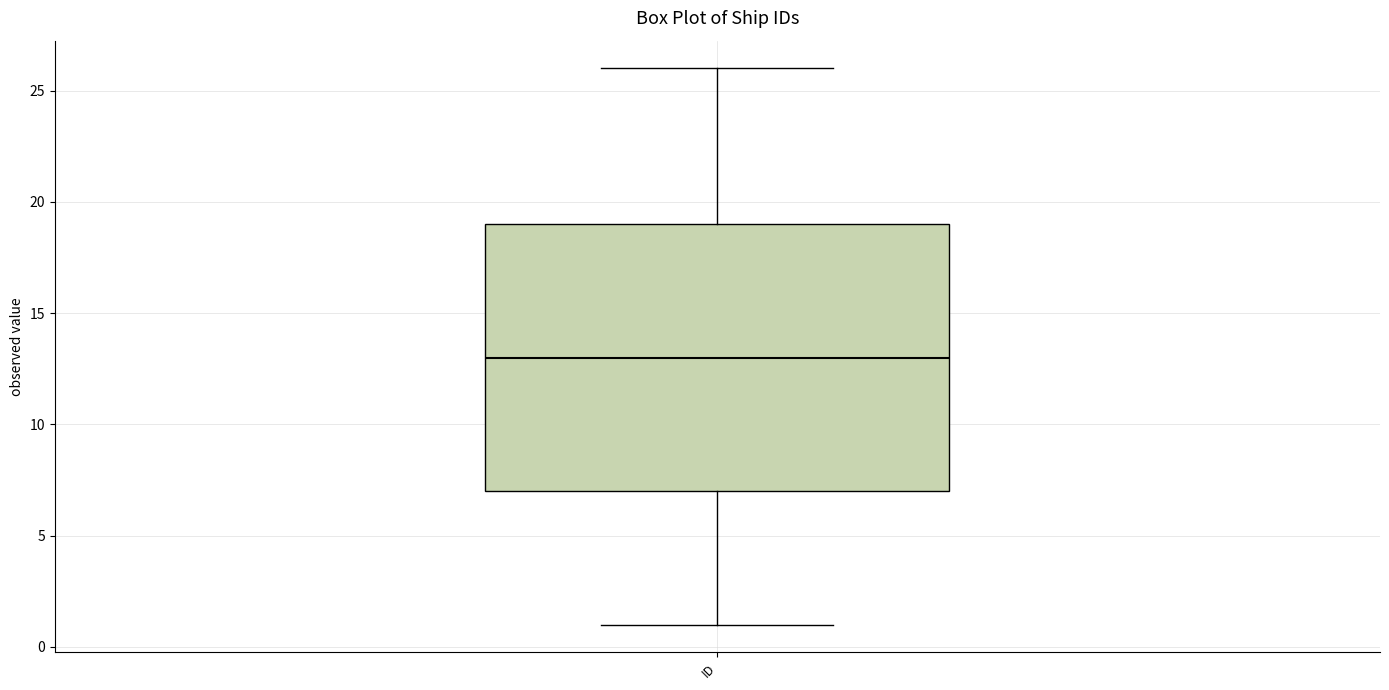

Read this box plot against the y-axis: the position of the median line, the range covered by the box, and the ends of both whiskers. The values are not printed on the chart, so give them approximately, as read against the axis.

median 13, box 7 to 19, whiskers 1 to 26